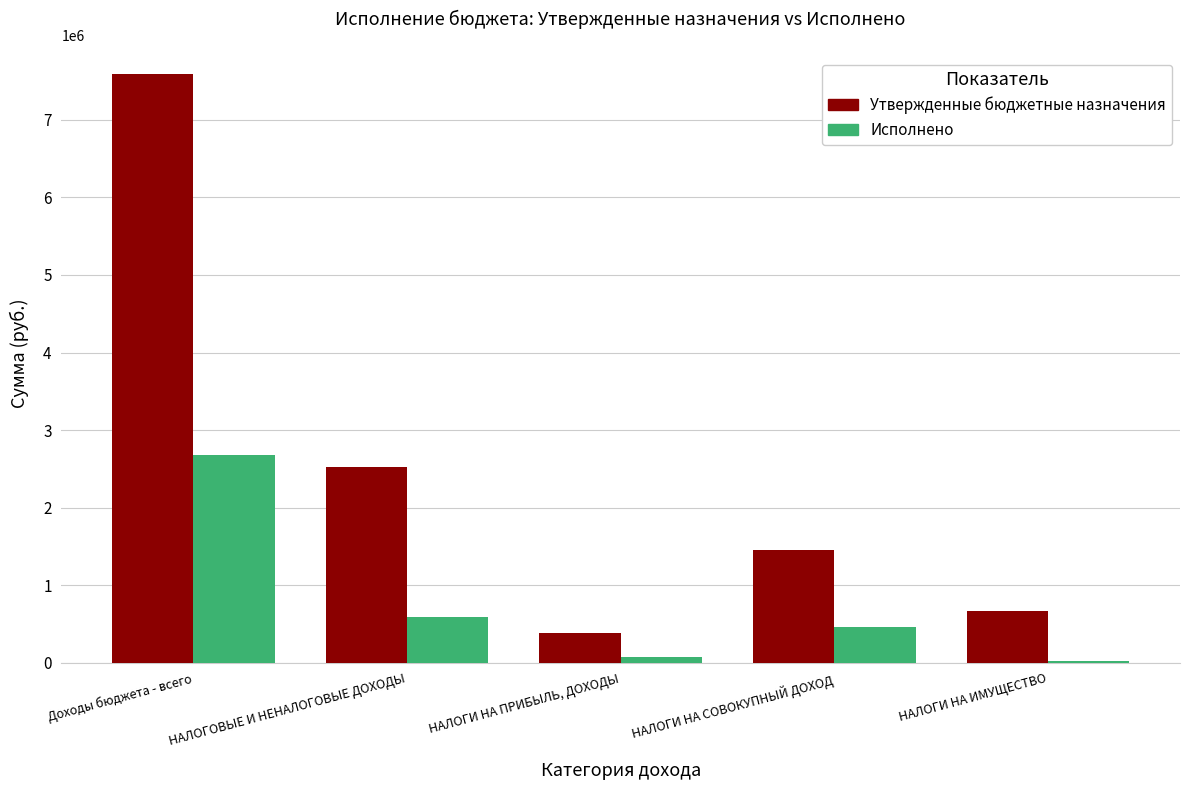

Which series has the widest spread of values?

Утвержденные бюджетные назначения